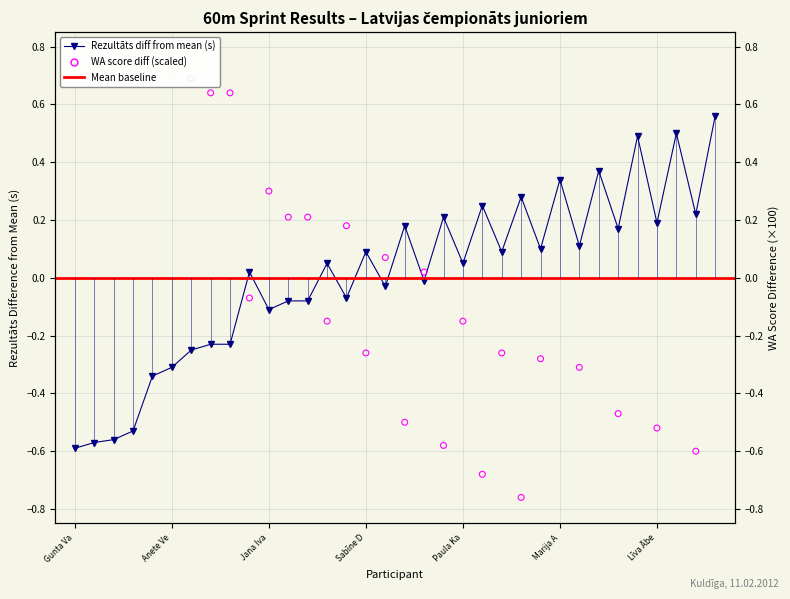

Which series has the widest spread of Y values?

WA